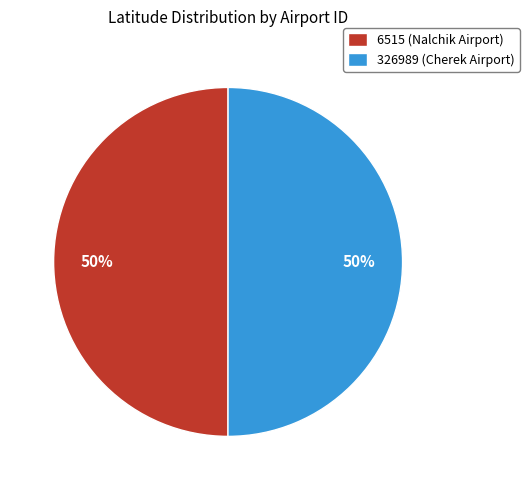

Is the sum of 6515 and 326989 greater than half?

Yes